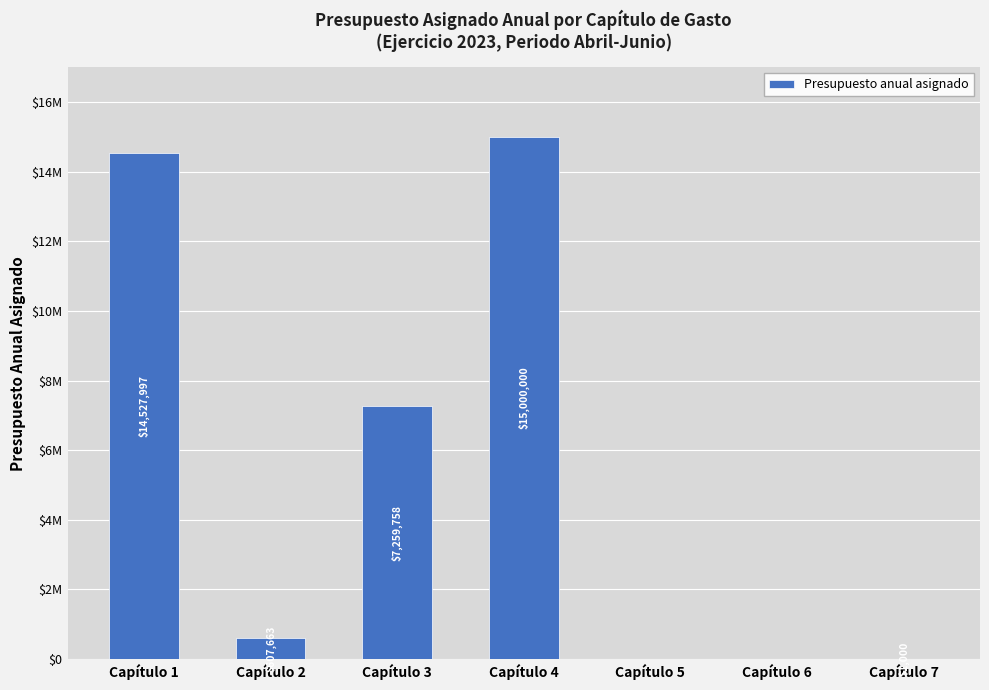

What is the sum of all values?

37396418